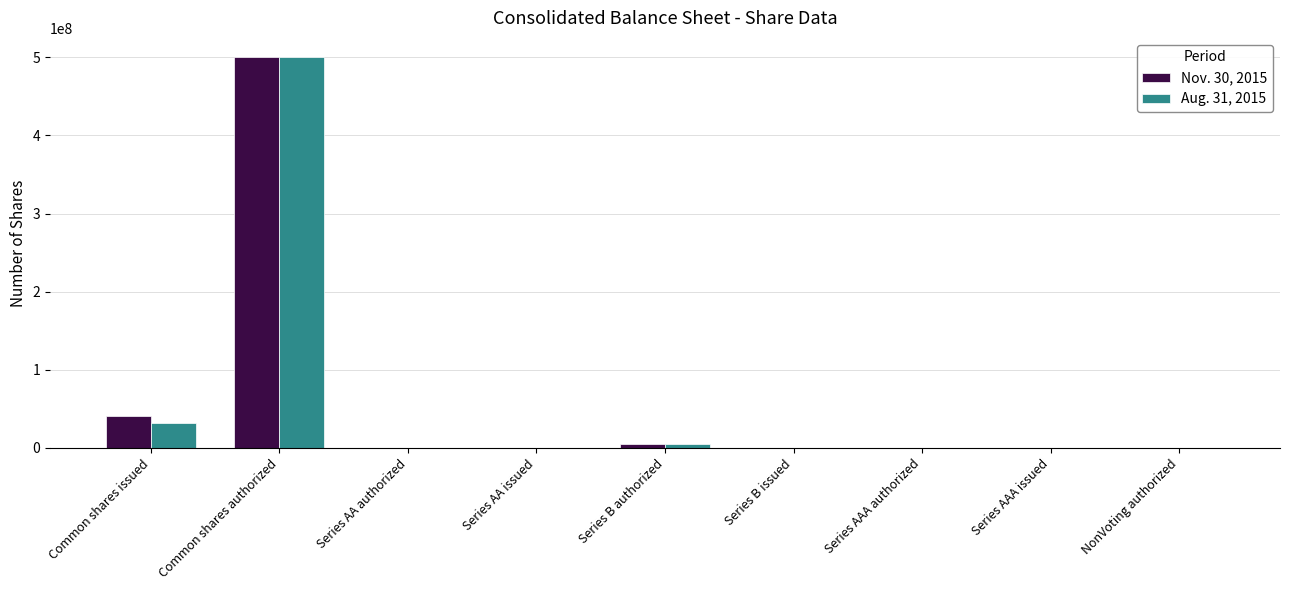

Which category has the highest value in the Nov. 30, 2015 series?

Common shares authorized